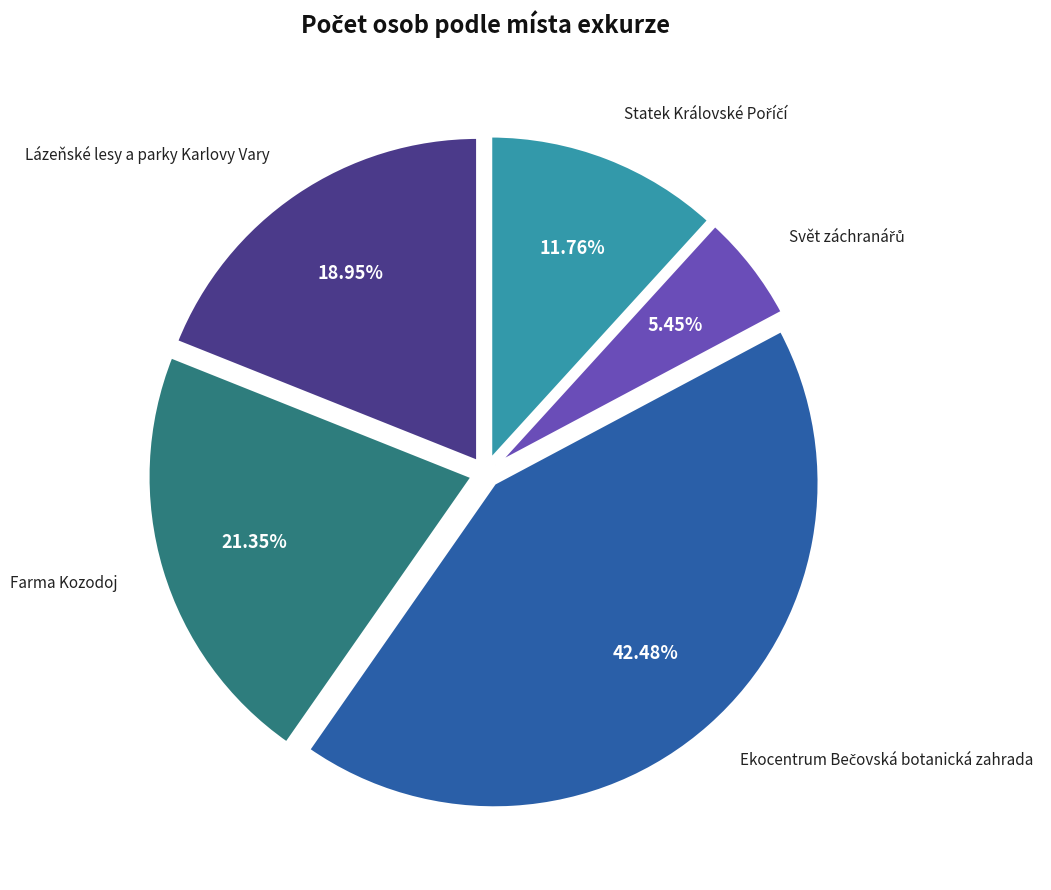

Does Farma Kozodoj account for over 50% of the chart?

No